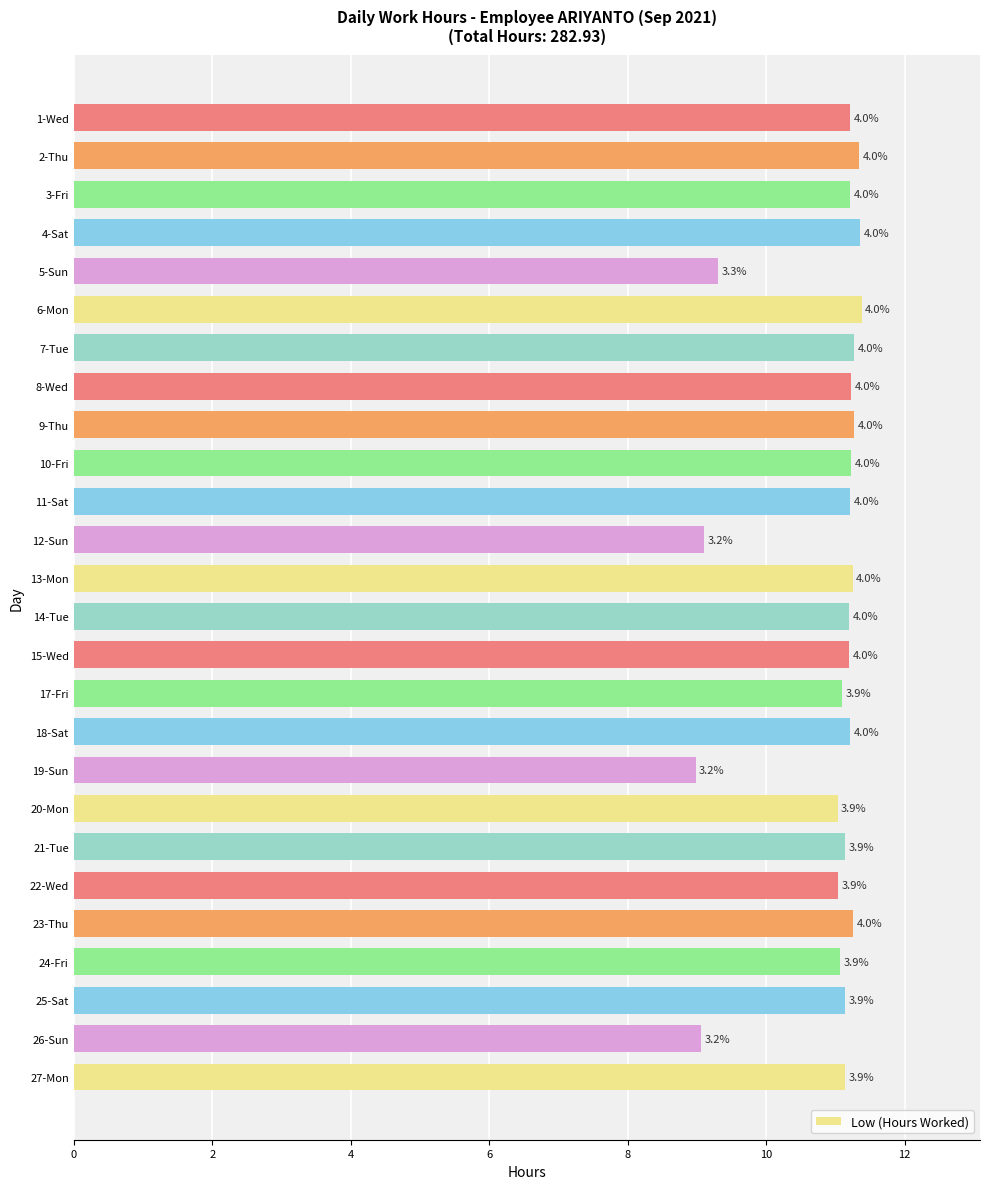

How many bars are there in total?

26